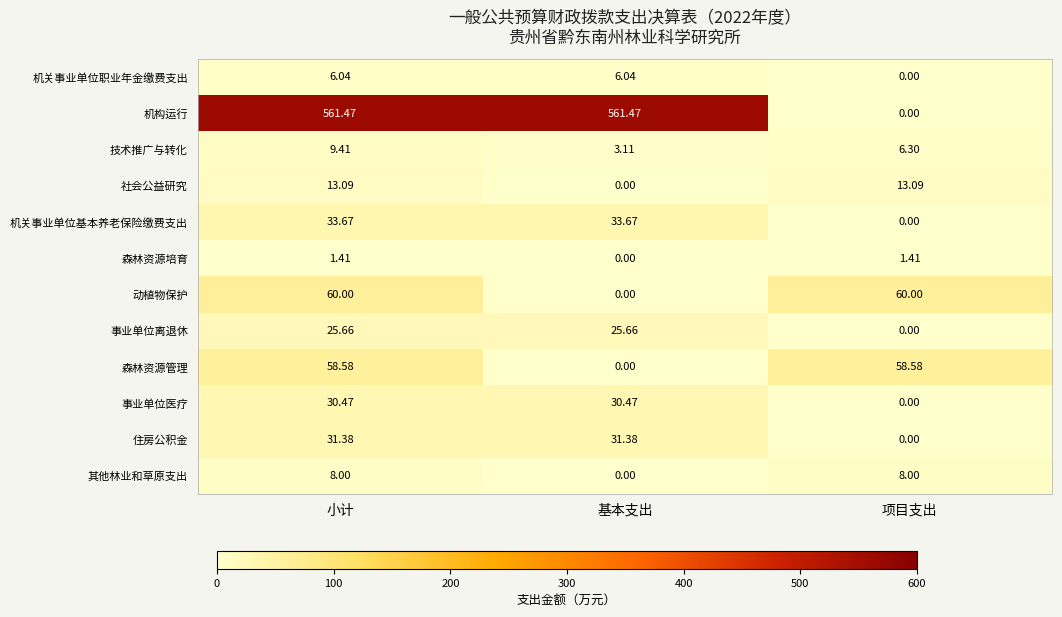

How many categories are shown in the chart?

3